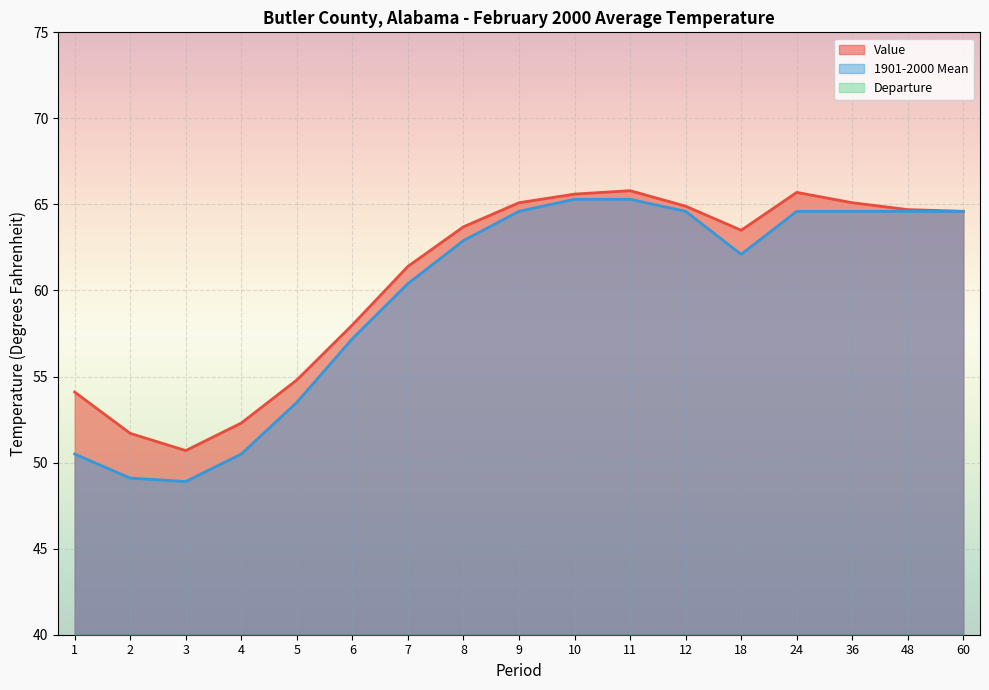

How many data points in Value are less than 63?

7